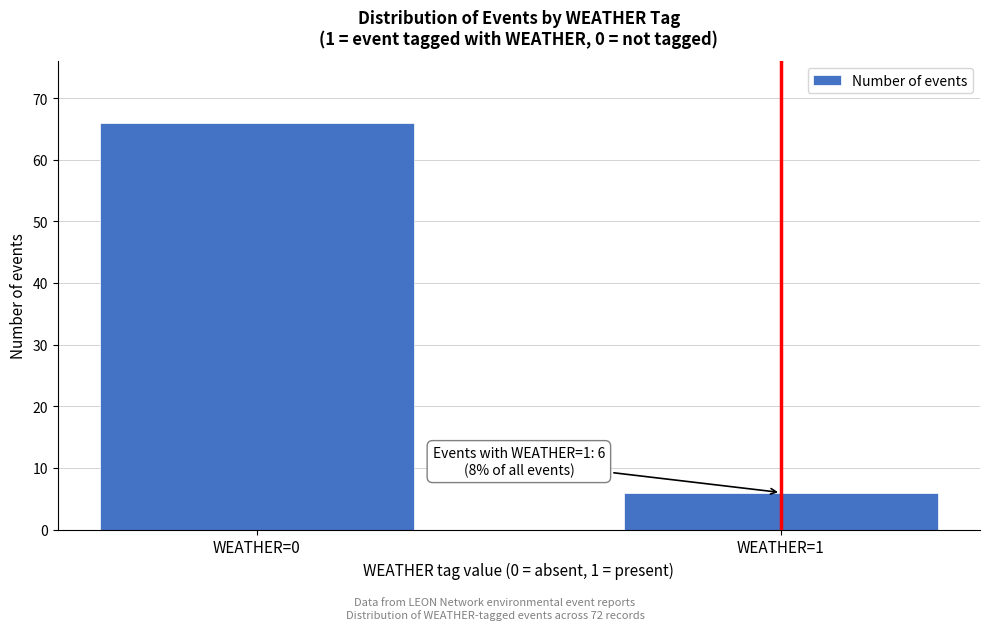

Reading left to right, list all the values displayed in this chart.

WEATHER=0=66	WEATHER=1=6